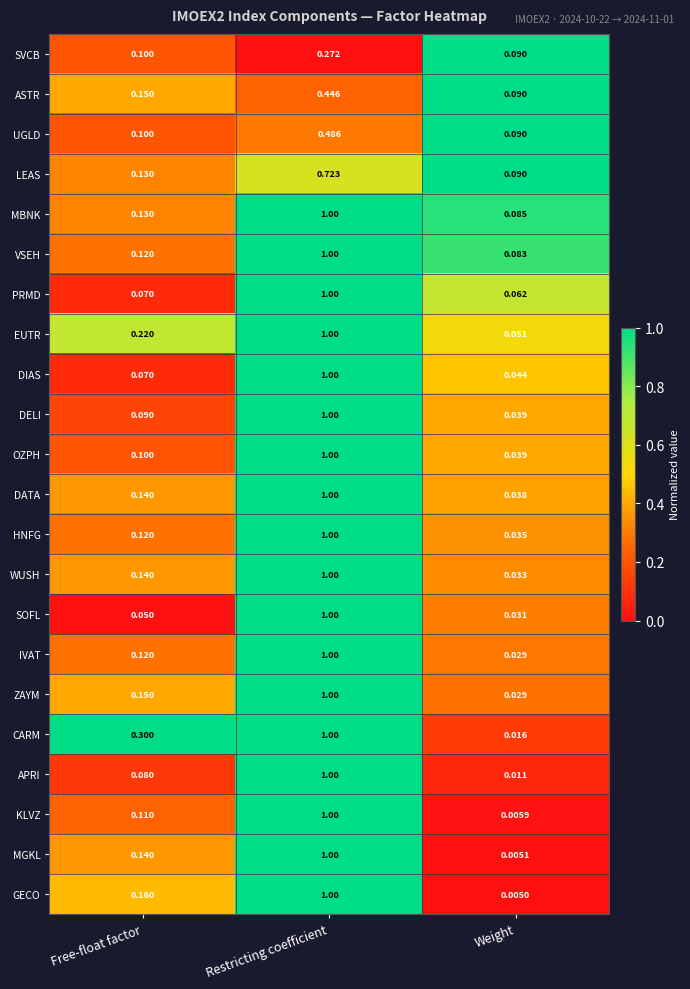

List the labels in order of OZPH value, smallest first.

Weight, Free-float factor, Restricting coefficient